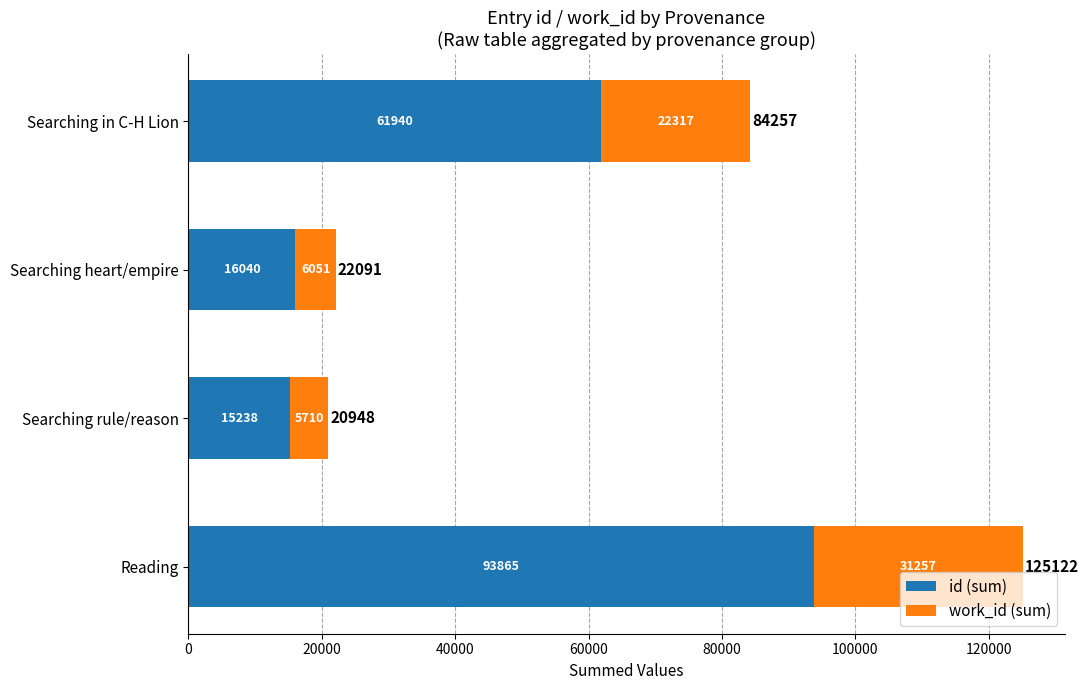

What is the difference between the maximum and minimum values in the id (sum) series?

78627